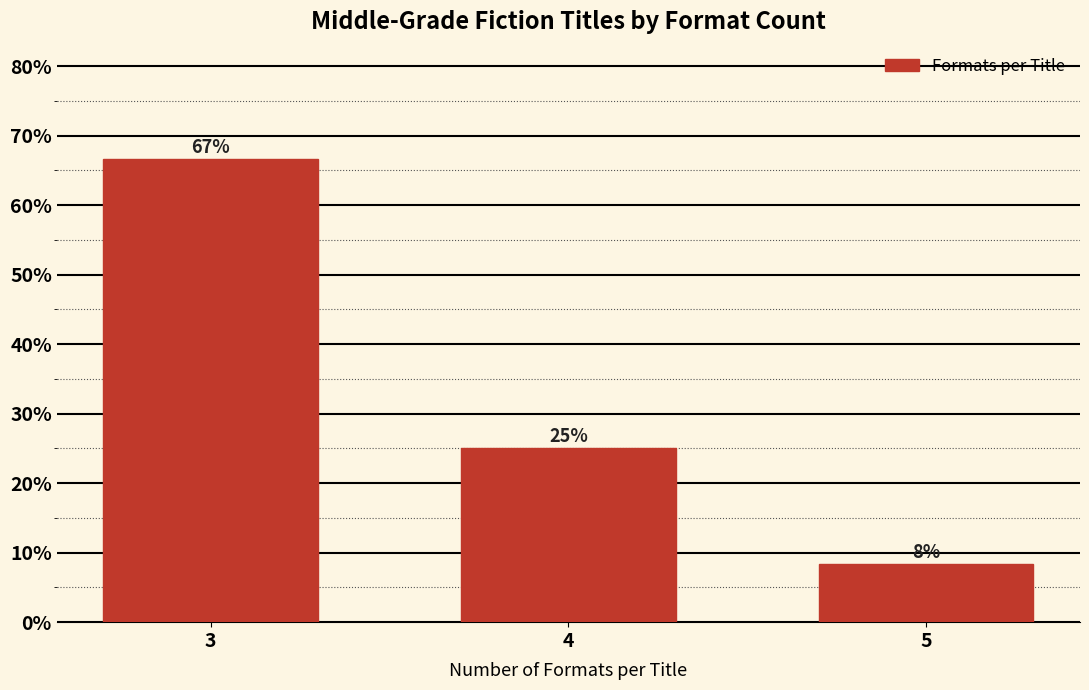

What is the value of the 3rd bar from the left?

8.3